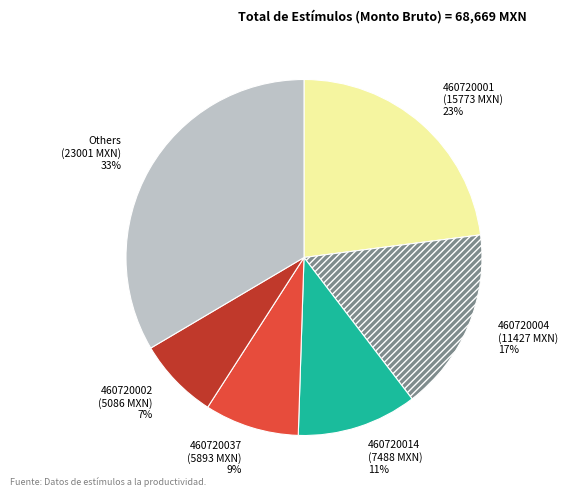

Which category has the smallest portion of the pie?

460720002